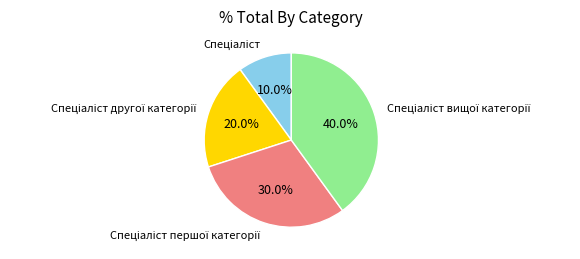

Is there a majority slice in this chart?

No